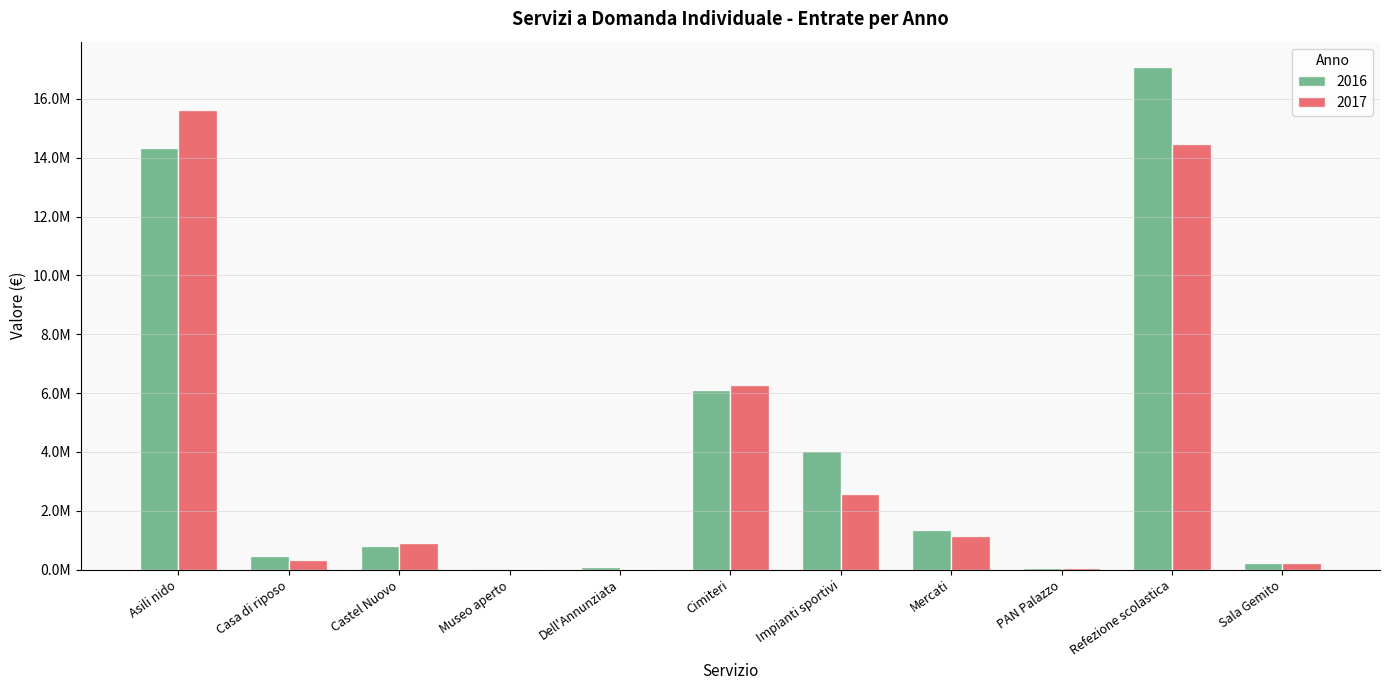

At which label does 2017 reach its peak?

Asili nido